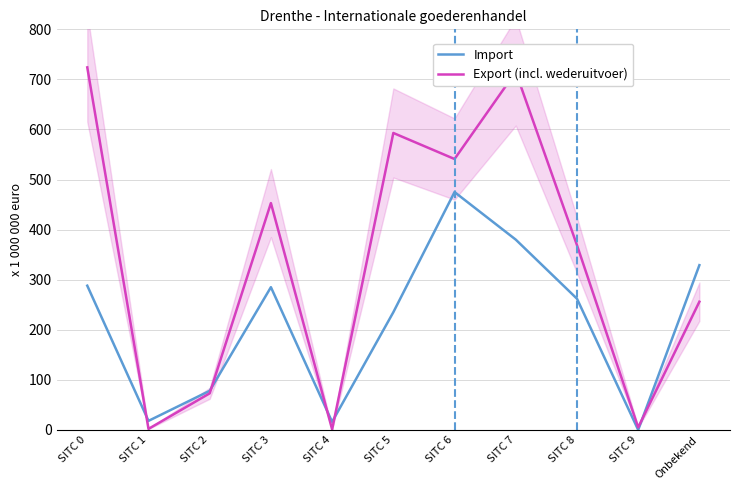

At which category does the chart reach its minimum across all series?

SITC 9